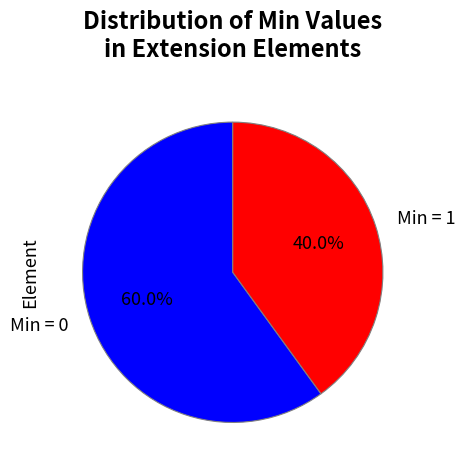

How many slices are in this pie chart?

2